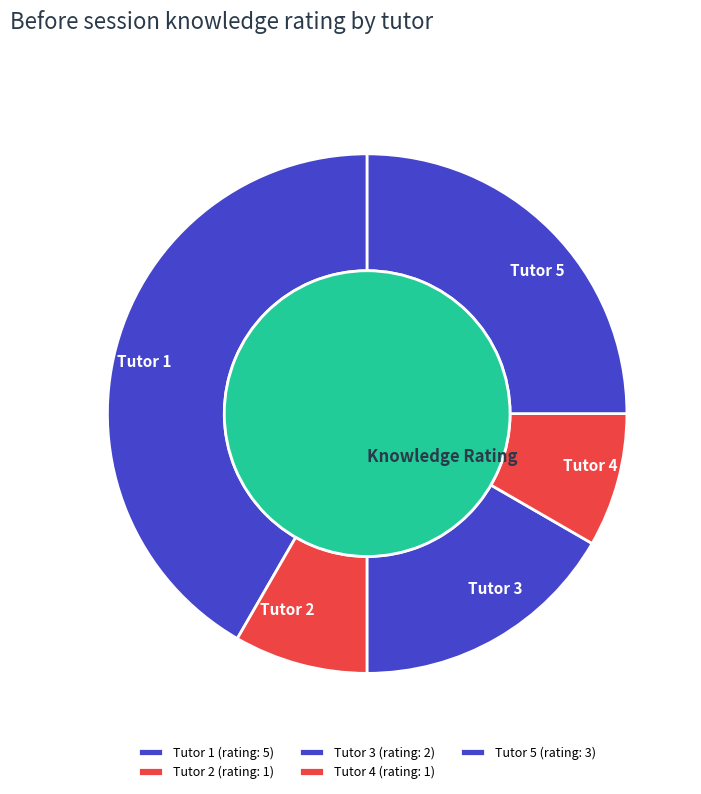

Does Tutor 1 account for over 50% of the chart?

No